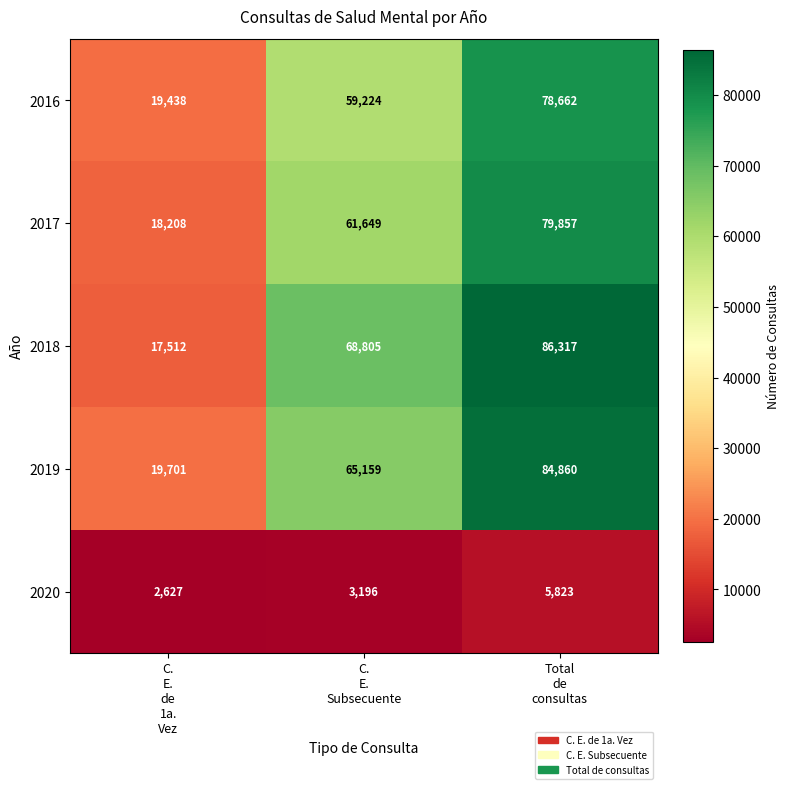

Which category has the lowest value across all series?

C.
E.
de
1a.
Vez